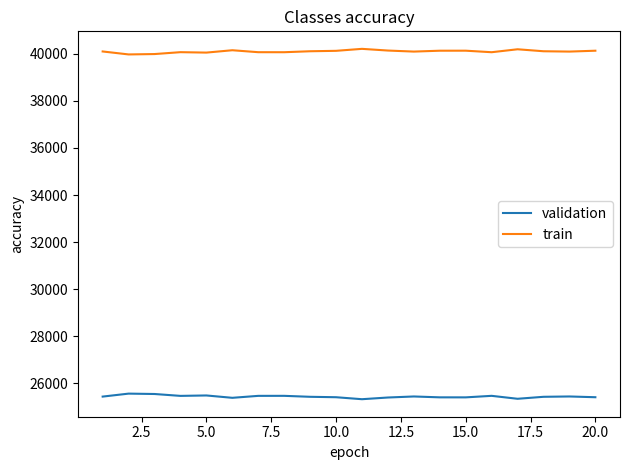

Which series has the largest total across all categories?

train